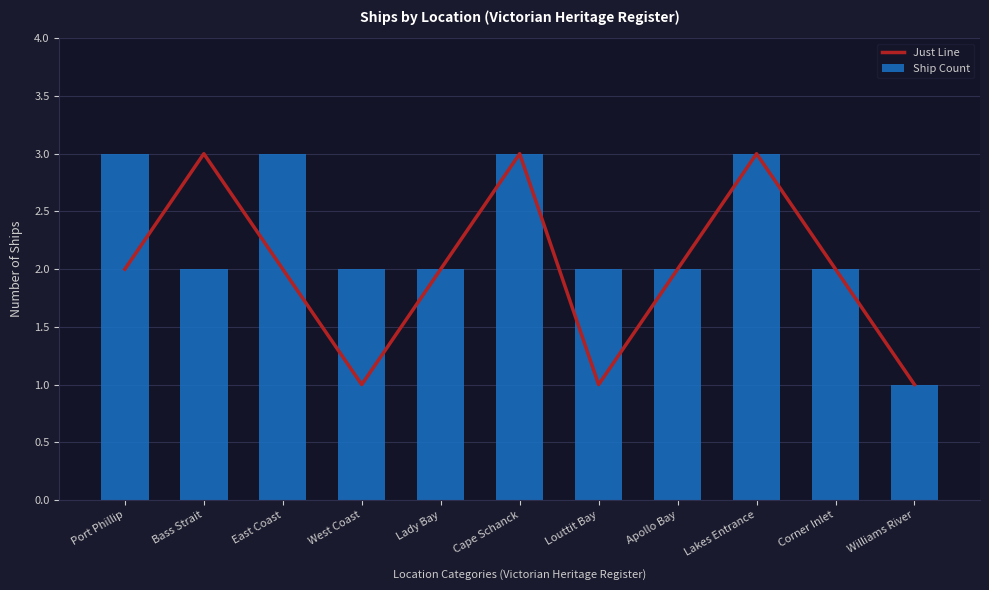

What is the difference between the maximum and minimum values in the Ship Count series?

2